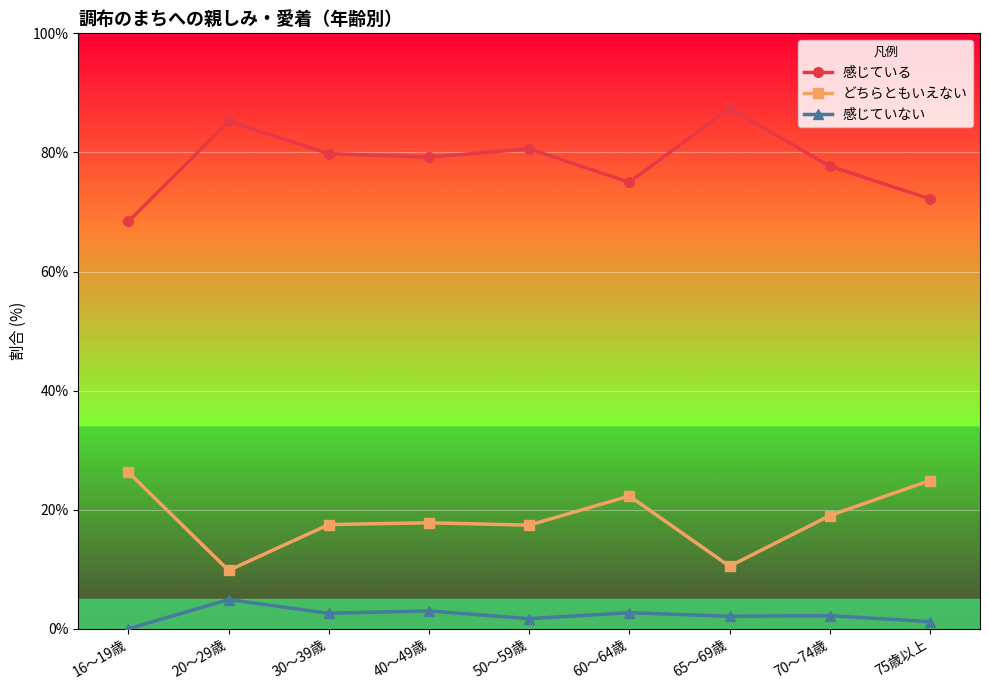

What is the difference between the 感じていない values at 60～64歳 and 50～59歳?

1.0